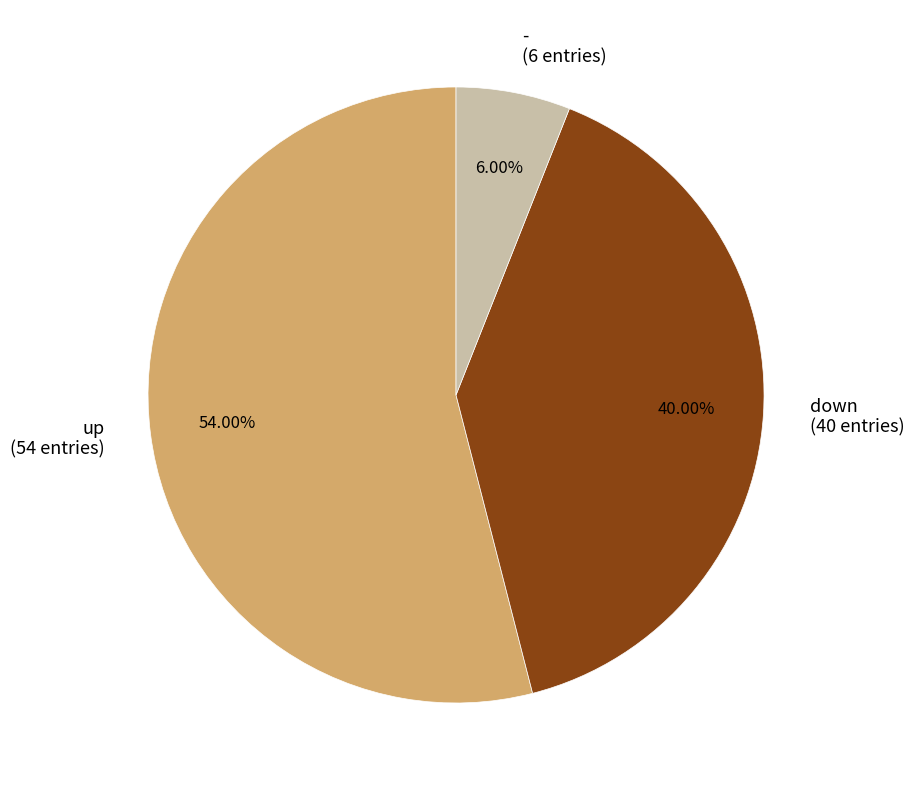

Do down and up together represent more than half of the pie?

Yes